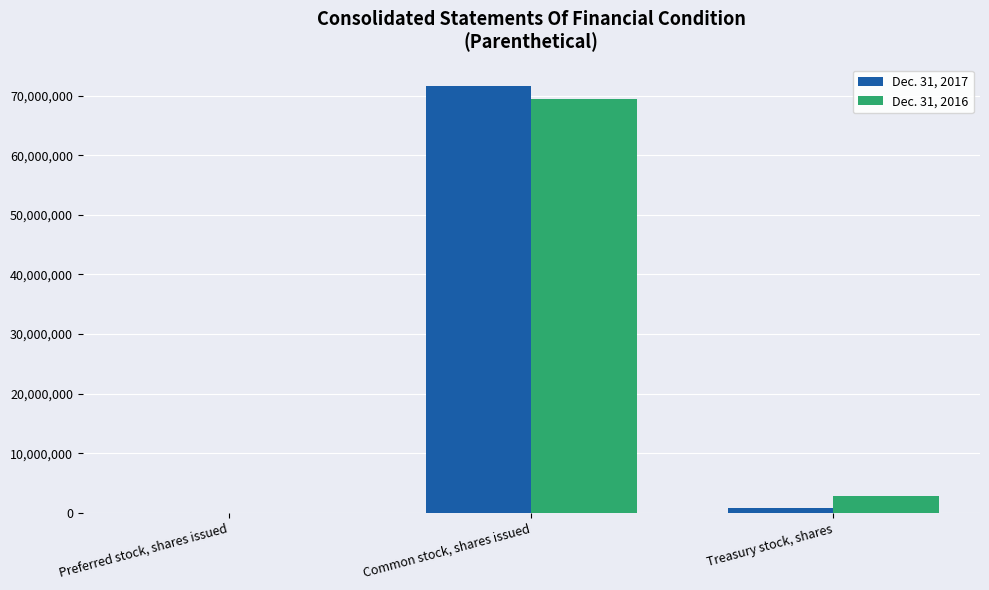

What is the greatest value displayed?

71636986